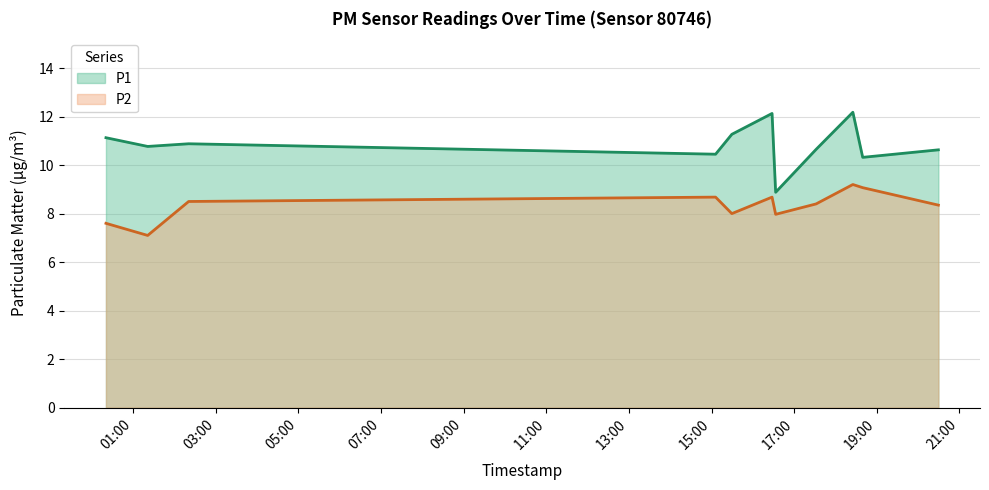

At which label does P1 first exceed 10?

2023-06-22T00:20:55